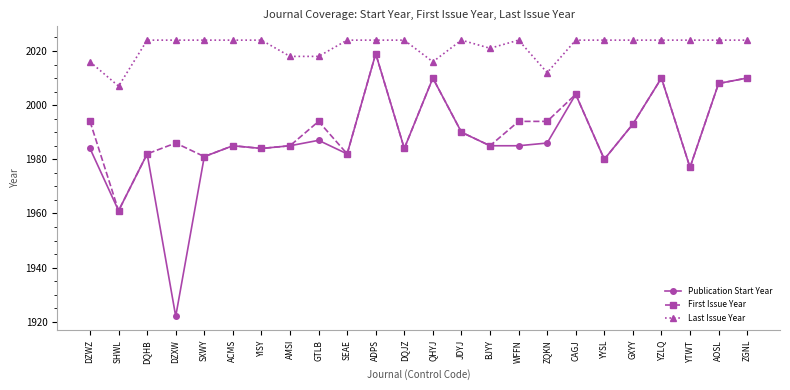

What are all the series names shown in the legend?

Publication Start Year, First Issue Year, Last Issue Year